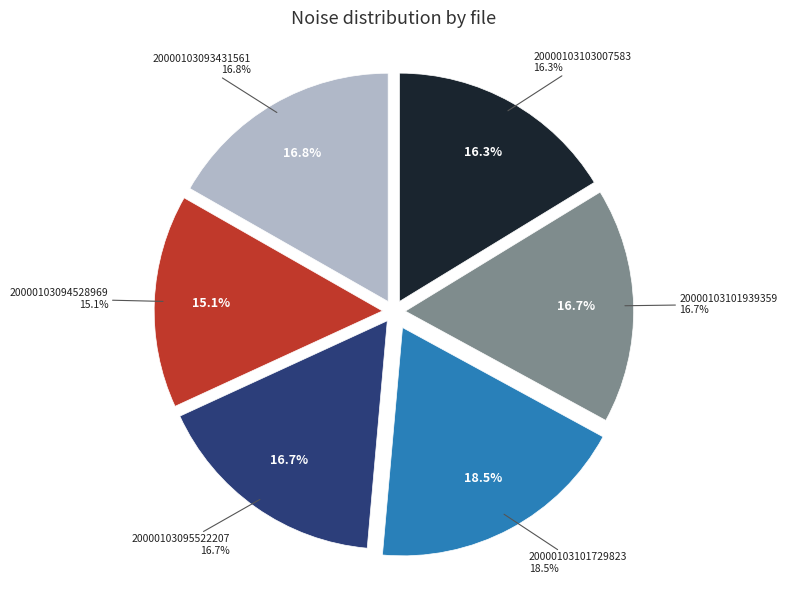

Rank the categories by value from lowest to highest.

20000103094528969, 20000103103007583, 20000103101939359, 20000103095522207, 20000103093431561, 20000103101729823